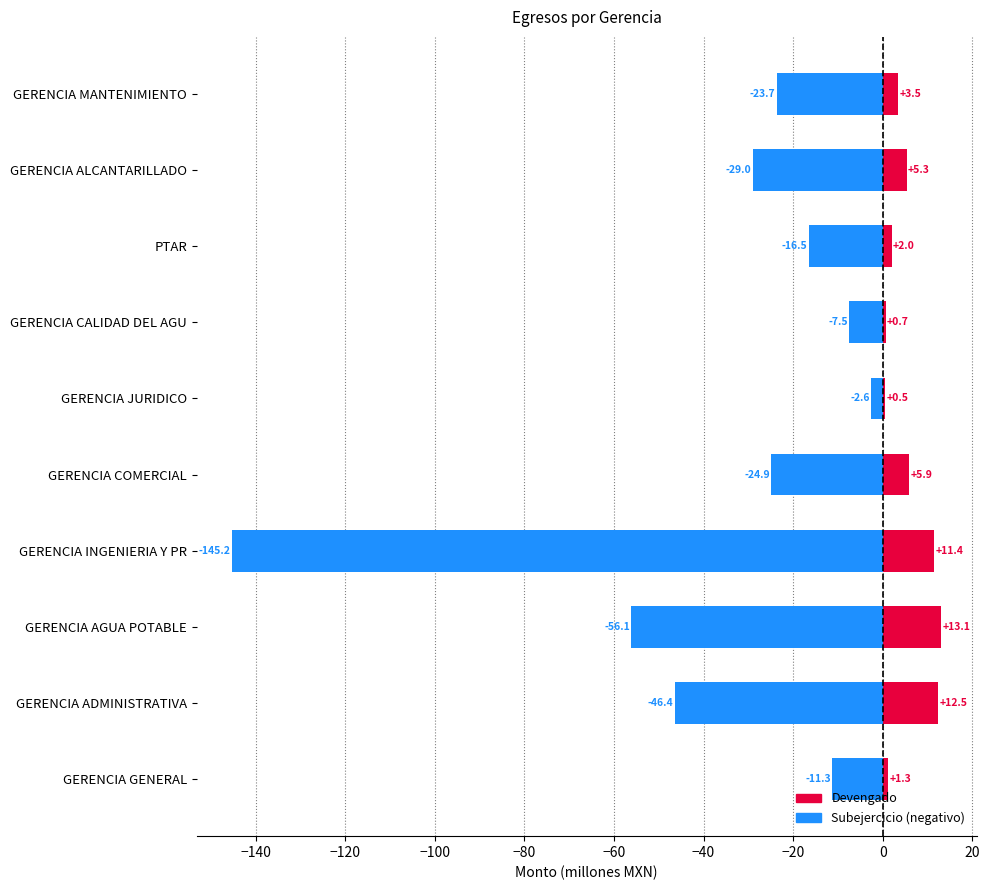

What is the lowest value of the Subejercicio (neg.) series?

-145.2